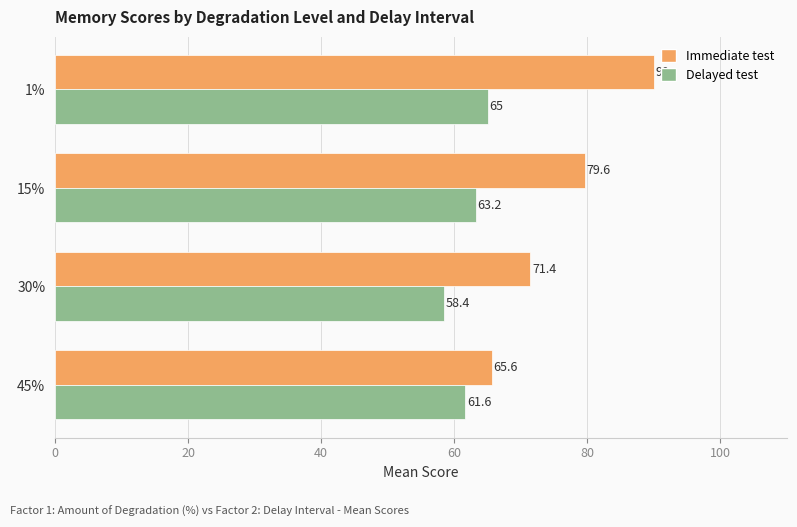

Which category has the lowest value across all series?

30%